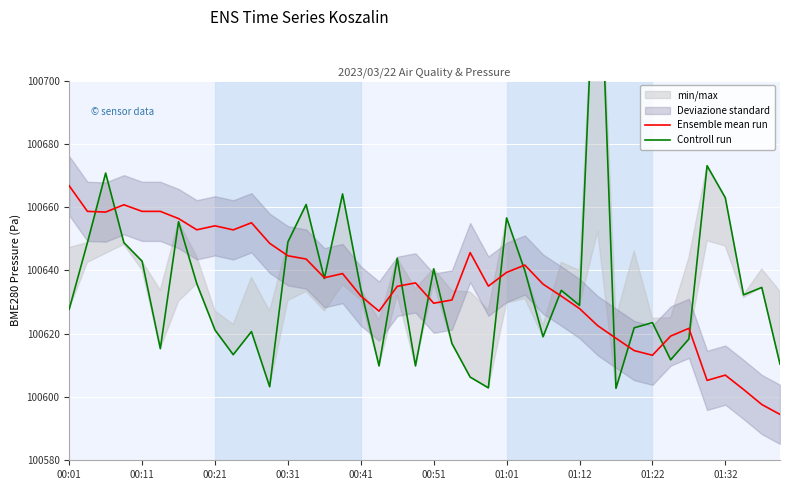

How many lines are shown in the chart?

2